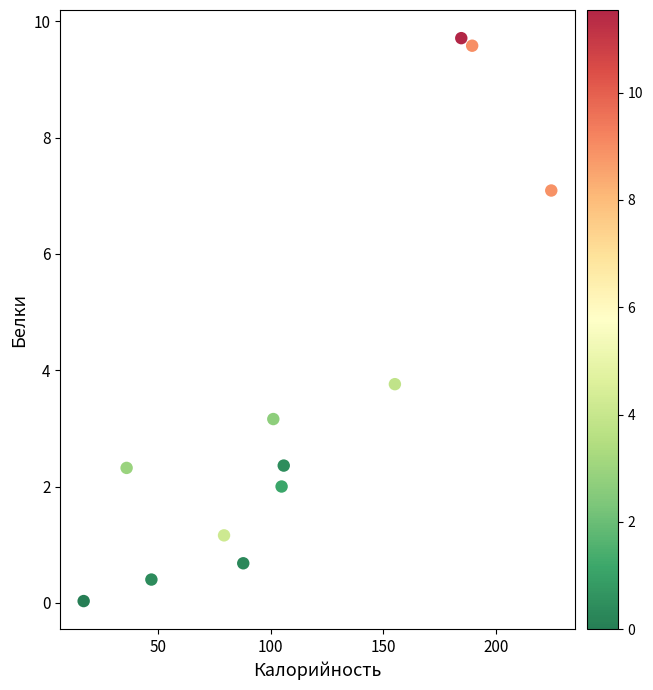

What is the range of X values (max minus min)?

207.6